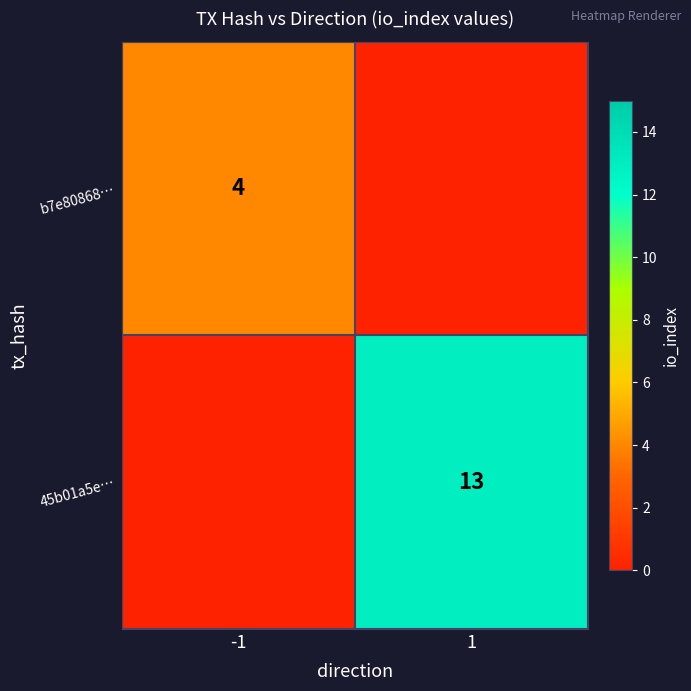

The value of 45b01a5e… at 1 is 13. True or false?

True